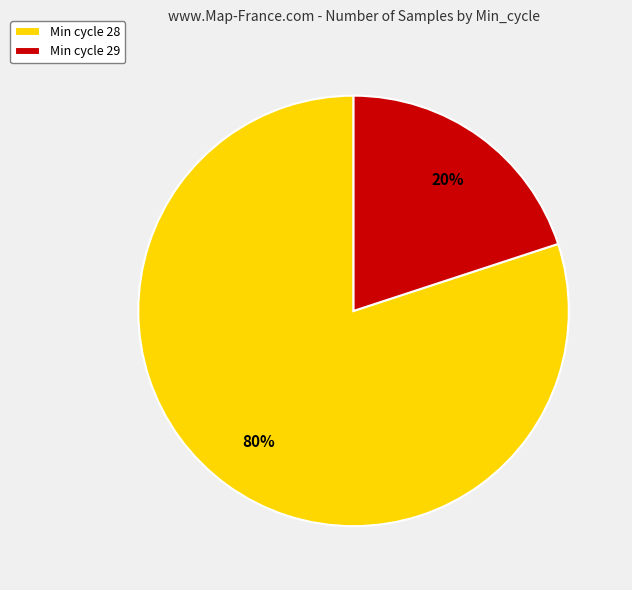

To the nearest percent, what is the average slice percentage?

50%